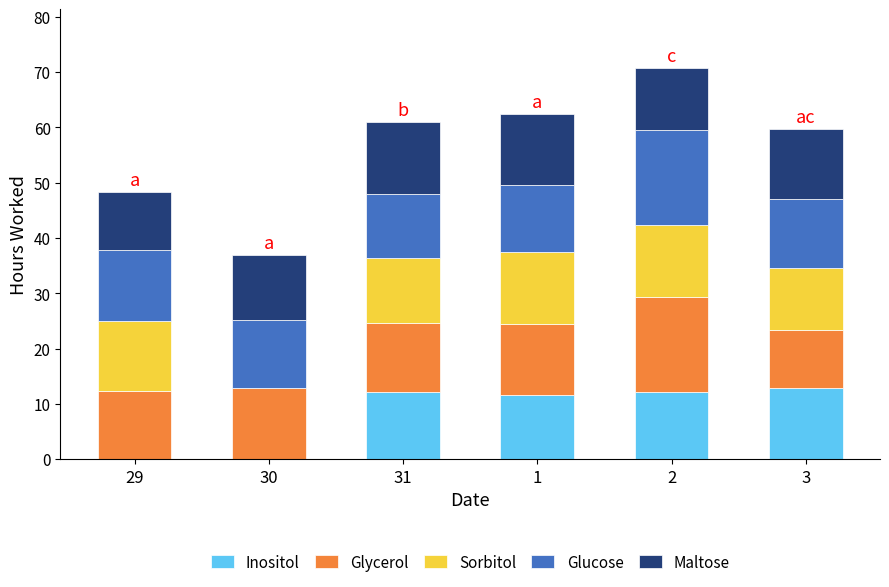

Reading left to right, what are the values for Inositol?

29=0.0	30=0.0	31=12.1	1=11.6	2=12.1	3=12.9